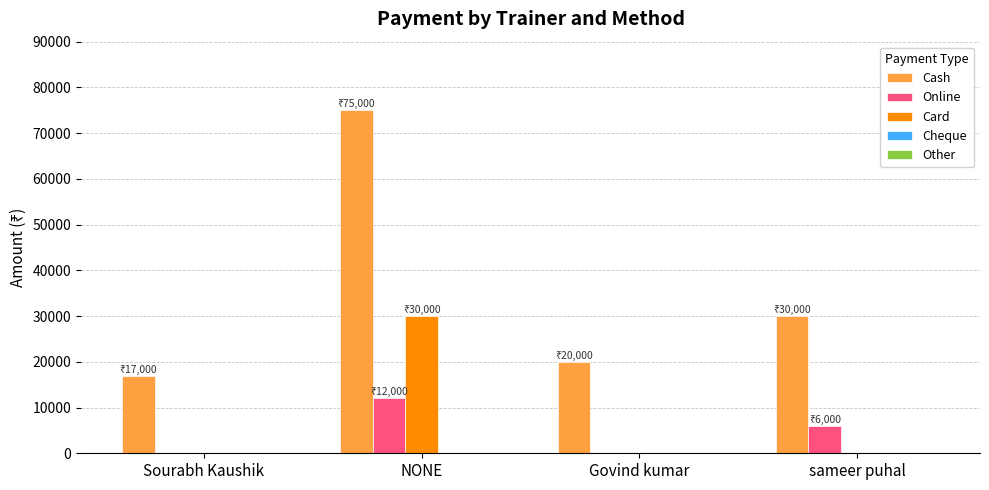

How many series are shown in this chart?

3